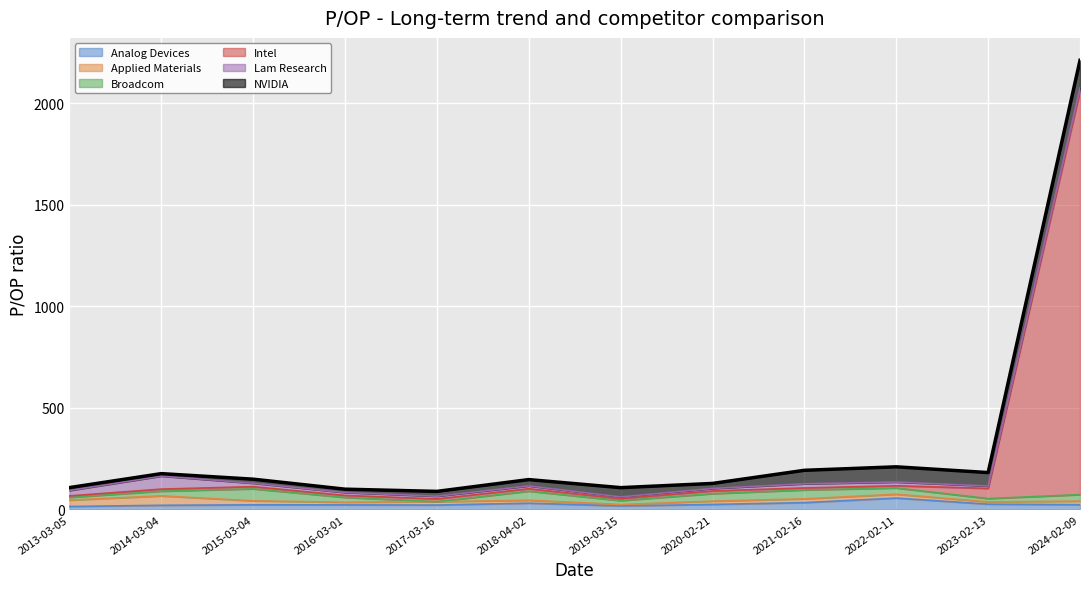

How many lines are shown in the chart?

6